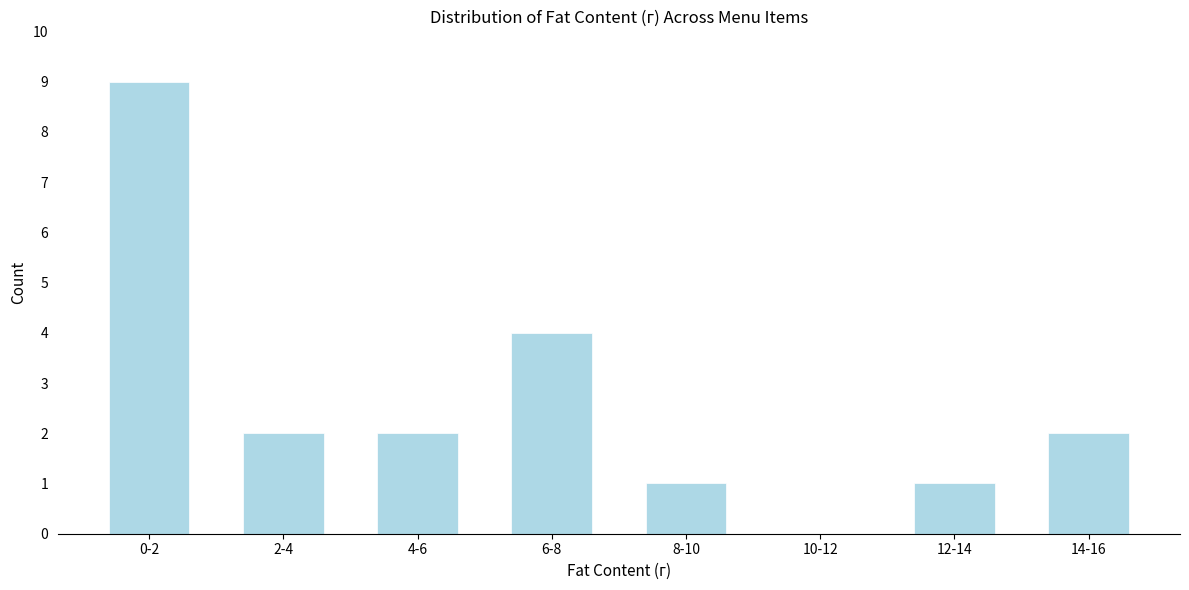

Reading left to right, extract all data points from this chart.

0-2=9	2-4=2	4-6=2	6-8=4	8-10=1	10-12=0	12-14=1	14-16=2